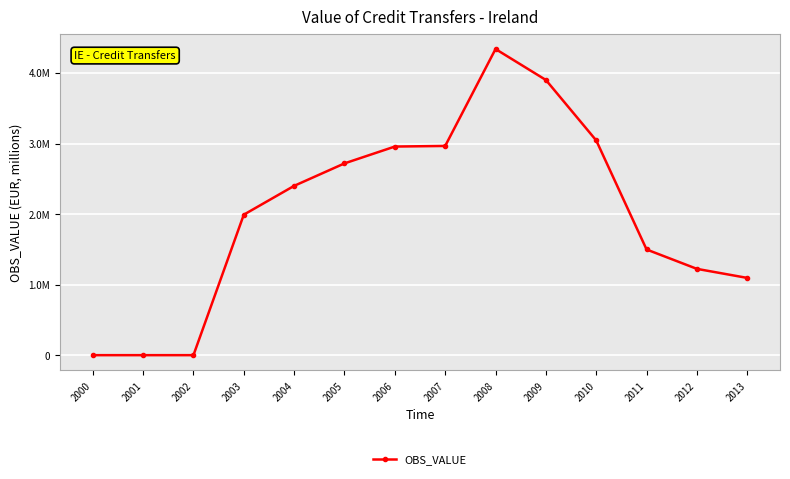

The value at 2009 is 5129805.5. True or false?

False